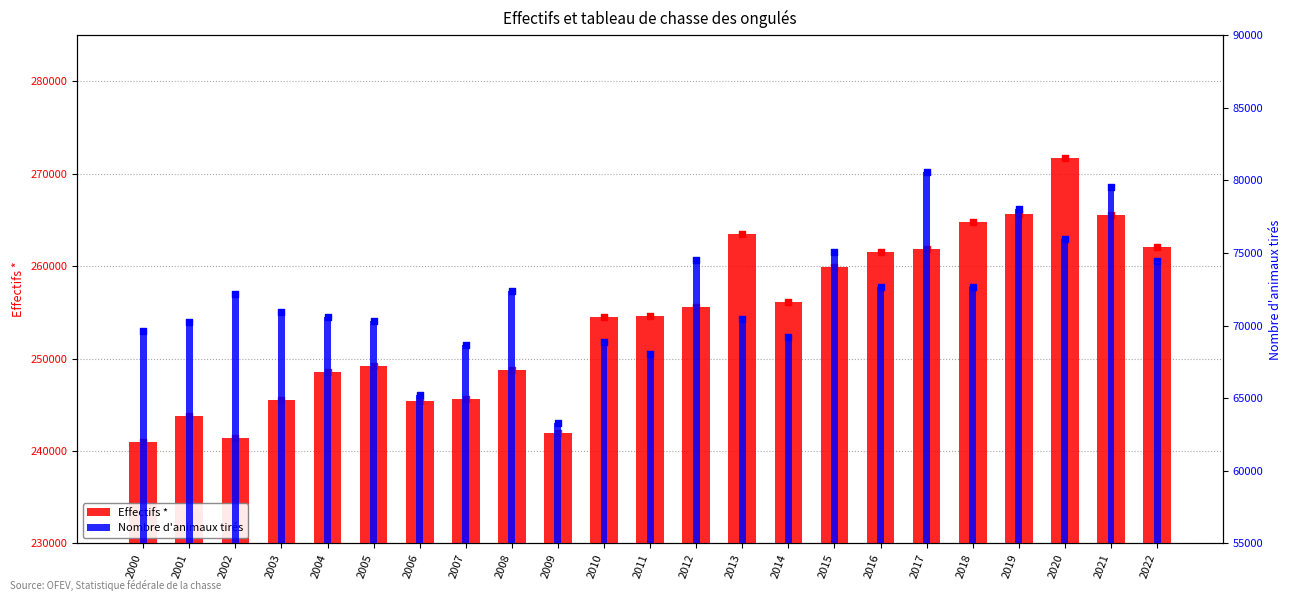

What are all the series names shown in the legend?

Effectifs *, Nombre d'animaux tirés